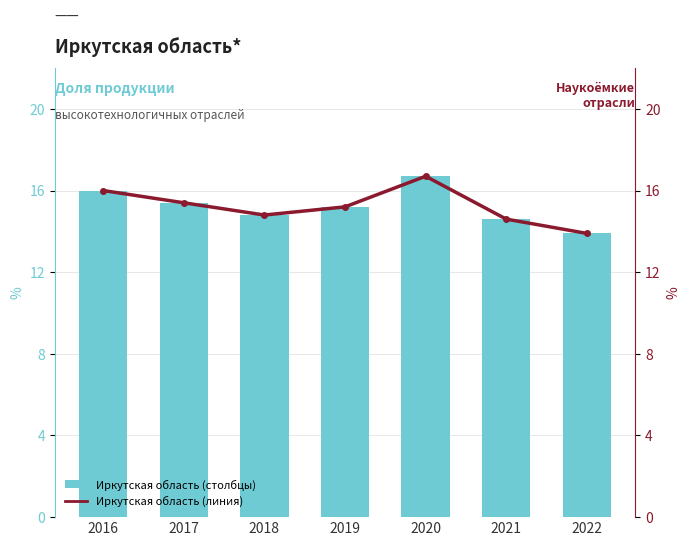

What are all the series names shown in the legend?

Иркутская область (столбцы), Иркутская область (линия)